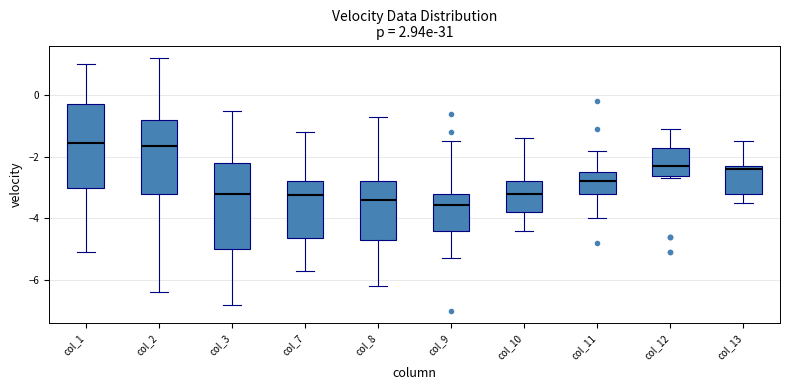

Reading left to right, read every box against the y-axis: the position of its median line, the range the box covers, and the ends of its whiskers. The values are not printed on the chart, so give them approximately, as read against the axis.

col_1: median -1.6, box -3.0 to -0.2, whiskers -5.0 to 1.0
col_2: median -1.6, box -3.2 to -0.8, whiskers -6.4 to 1.2
col_3: median -3.2, box -5.0 to -2.2, whiskers -6.8 to -0.4
col_7: median -3.2, box -4.6 to -2.8, whiskers -5.6 to -1.2
col_8: median -3.4, box -4.6 to -2.8, whiskers -6.2 to -0.6
col_9: median -3.6, box -4.4 to -3.2, whiskers -5.2 to -1.4
col_10: median -3.2, box -3.8 to -2.8, whiskers -4.4 to -1.4
col_11: median -2.8, box -3.2 to -2.4, whiskers -4.0 to -1.8
col_12: median -2.2, box -2.6 to -1.6, whiskers -2.6 (just below the box's lower edge) to -1.0
col_13: median -2.4, box -3.2 to -2.2, whiskers -3.4 to -1.4